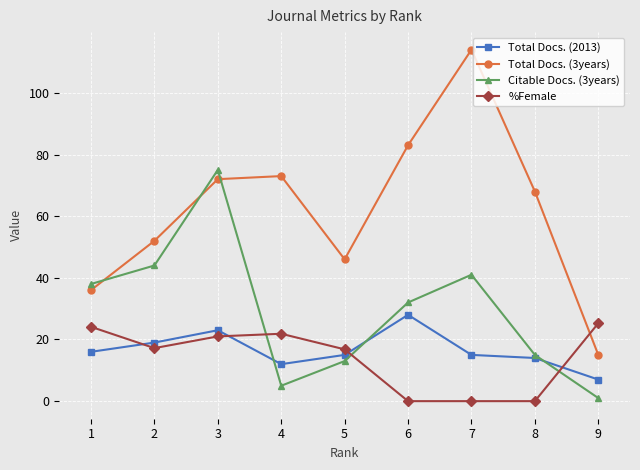

Rank the series by their maximum value, from lowest to highest.

%Female, Total Docs. (2013), Citable Docs. (3years), Total Docs. (3years)